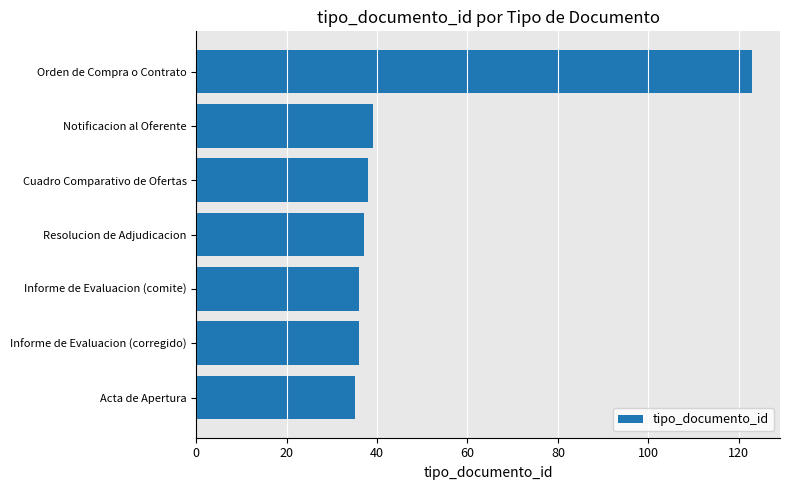

At which category does the chart reach its peak across all series?

Orden de Compra o Contrato